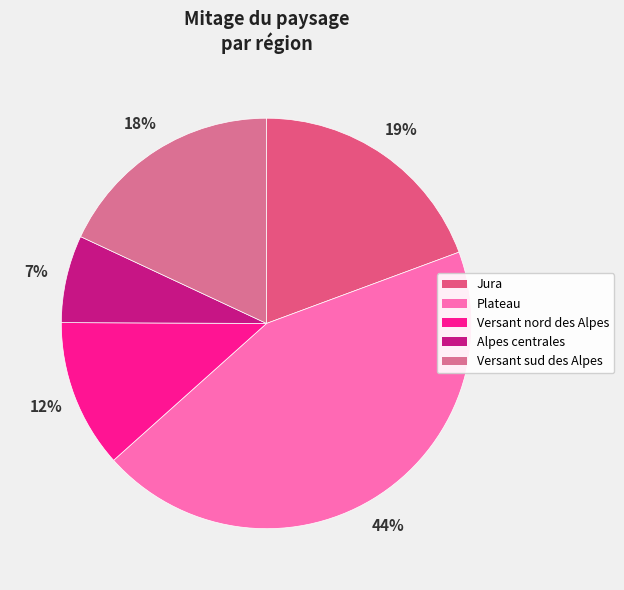

How many slices are in this pie chart?

5